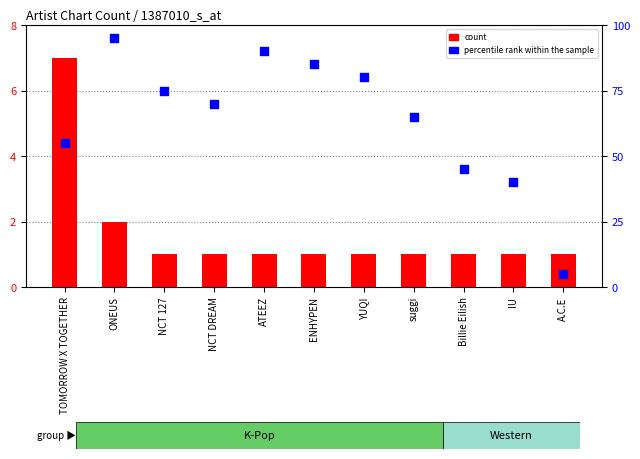

What are all the series names shown in the legend?

count, percentile rank within the sample